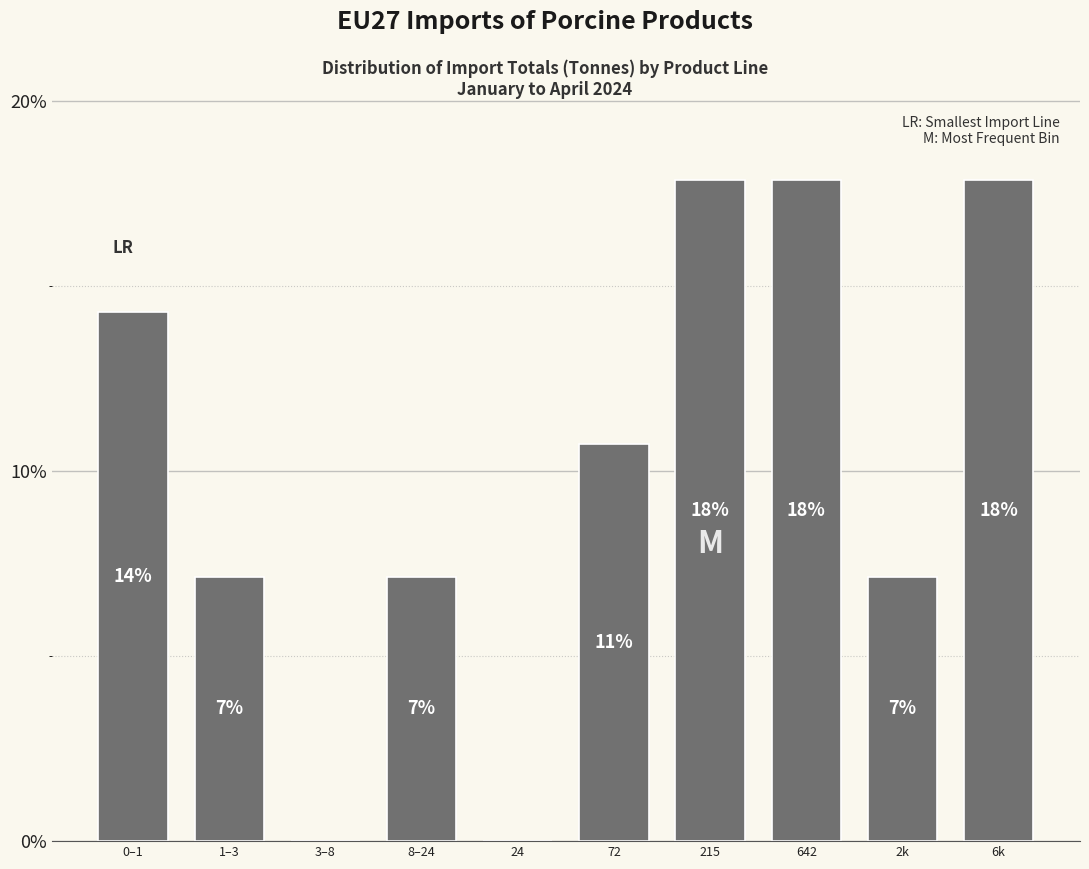

Are the bars horizontal?

No